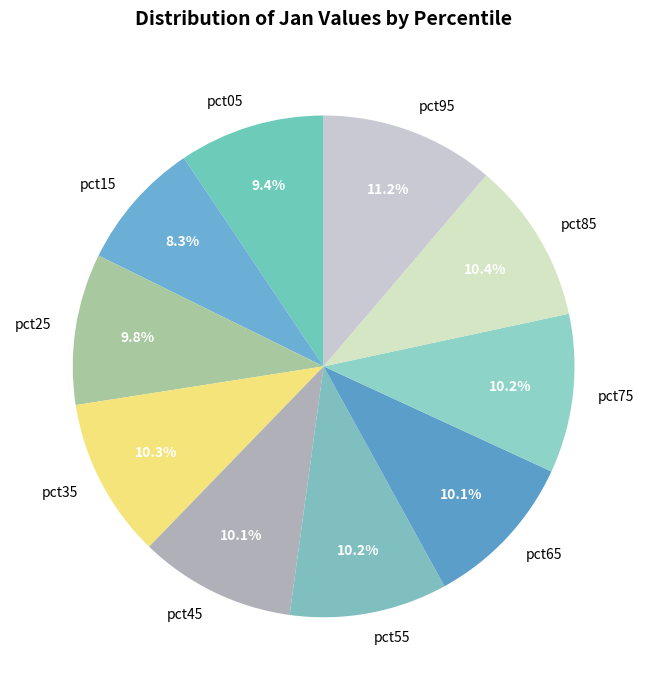

Between pct45 and pct95, which is larger?

pct95